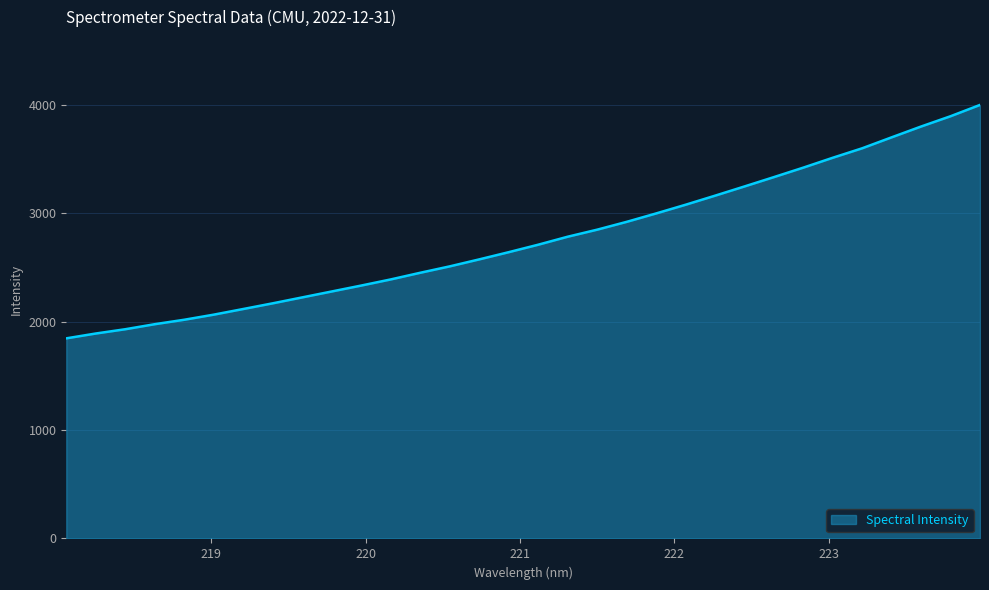

What is the average value?

2762.5